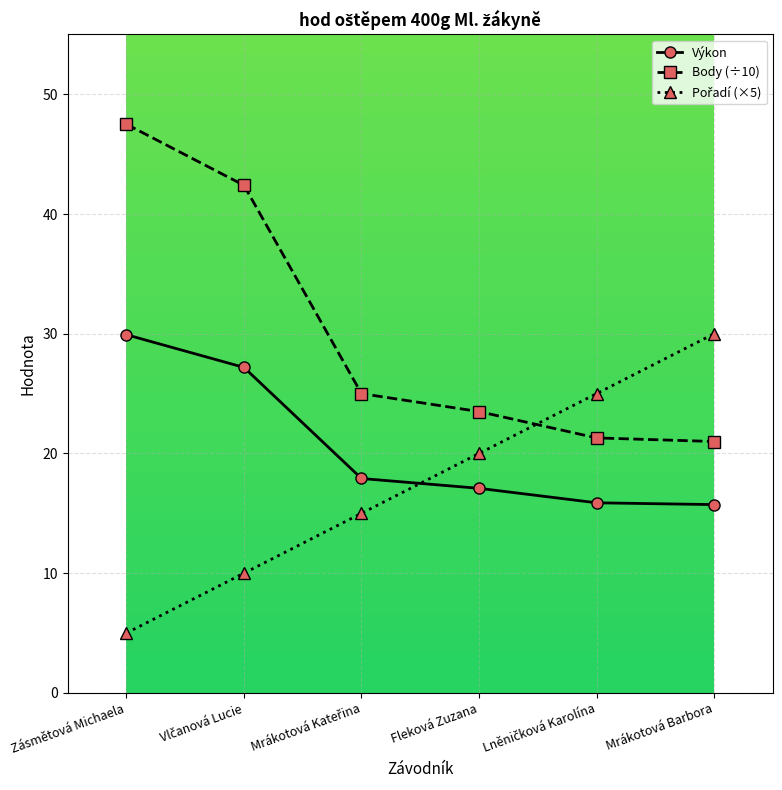

What value does the Výkon series have at Mrákotová Barbora?

15.7